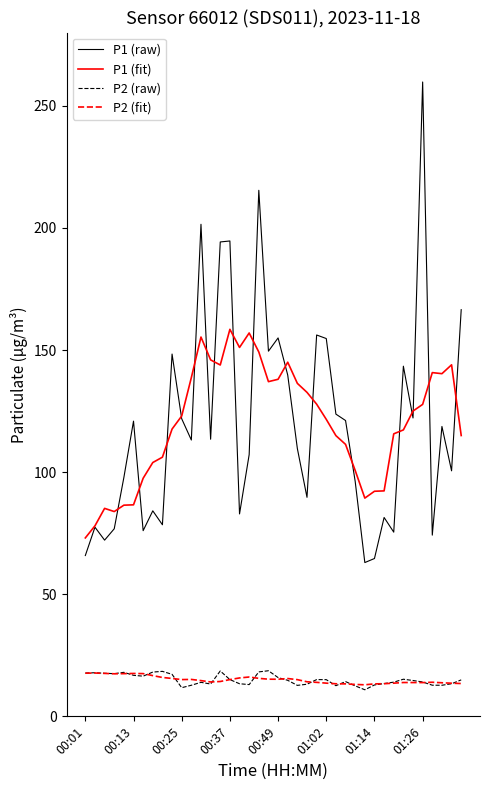

What is the maximum value shown in the chart?

259.8